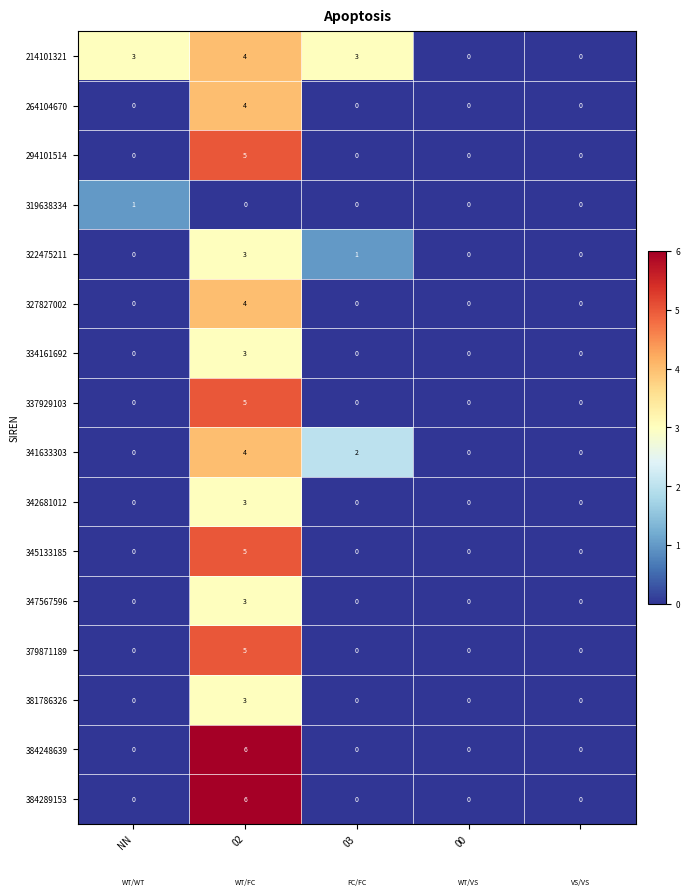

What is the greatest value displayed?

6